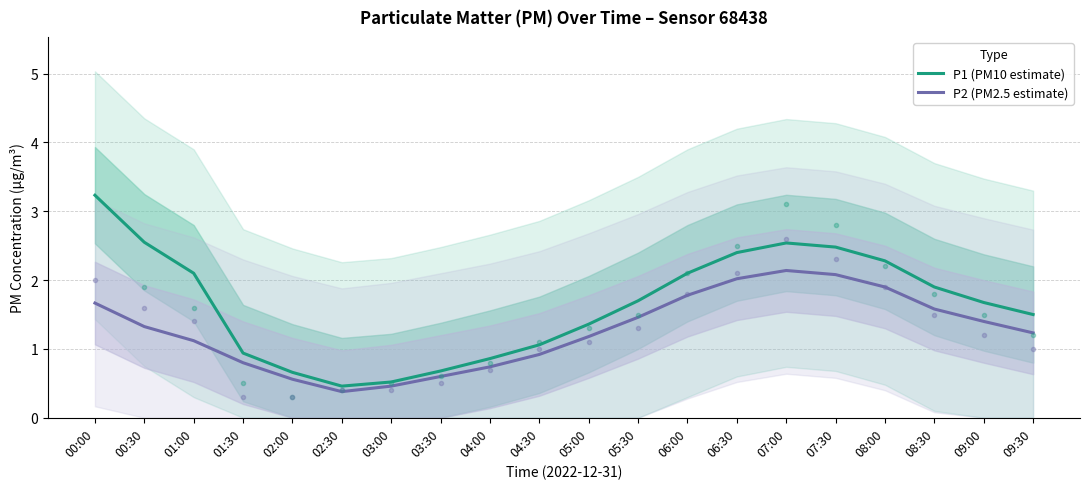

How many values in the P1 (PM10 estimate) series exceed 1?

14